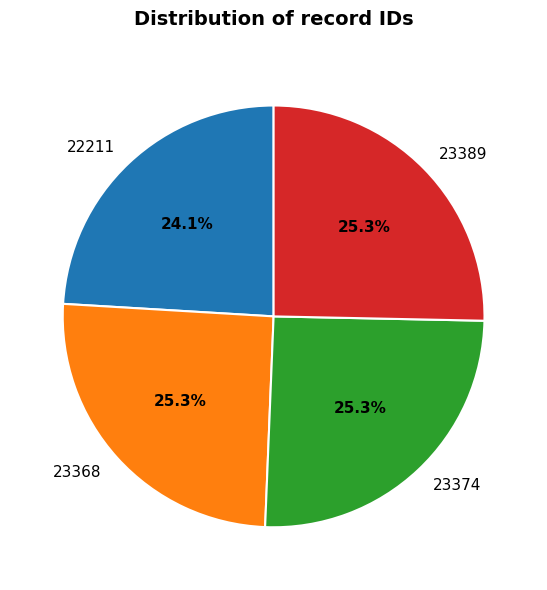

Is 23389 the majority of the pie?

No